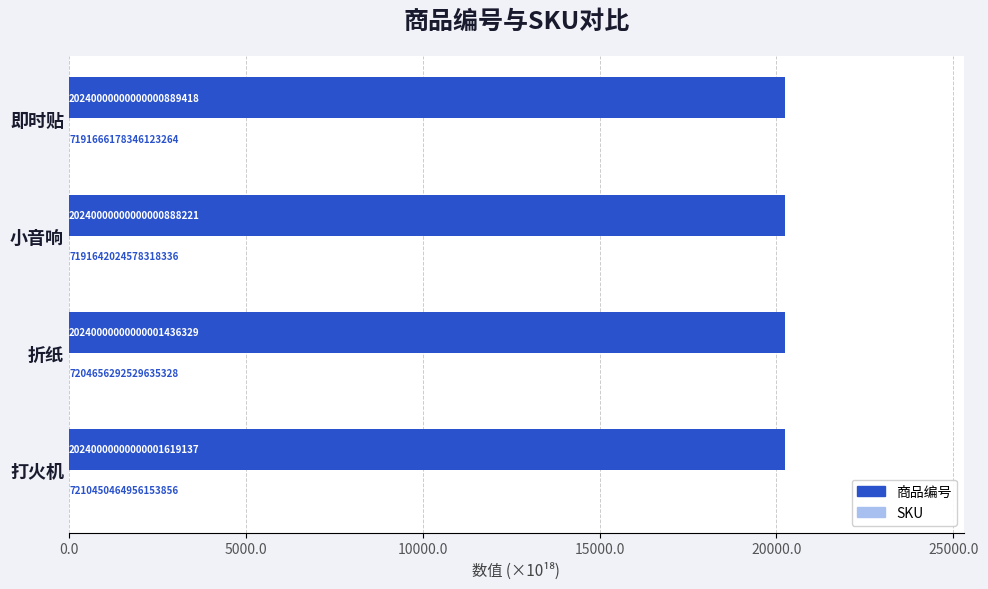

Which series has the widest spread of values?

SKU